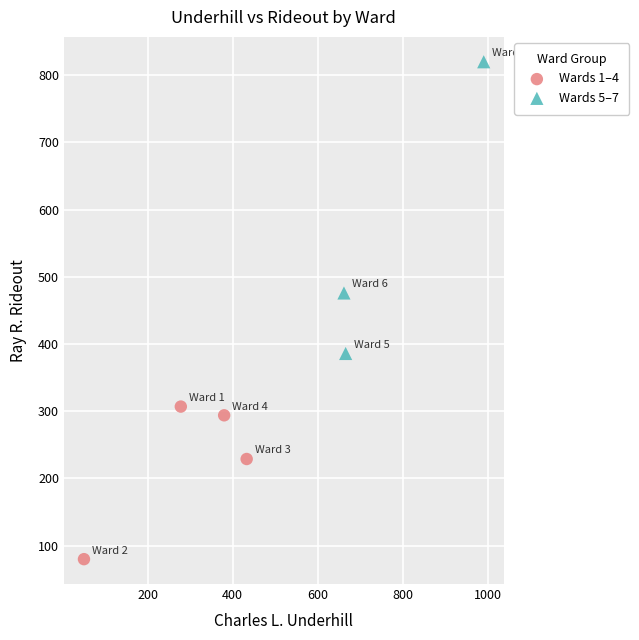

Which series has the largest Y range (max minus min)?

Wards 5–7